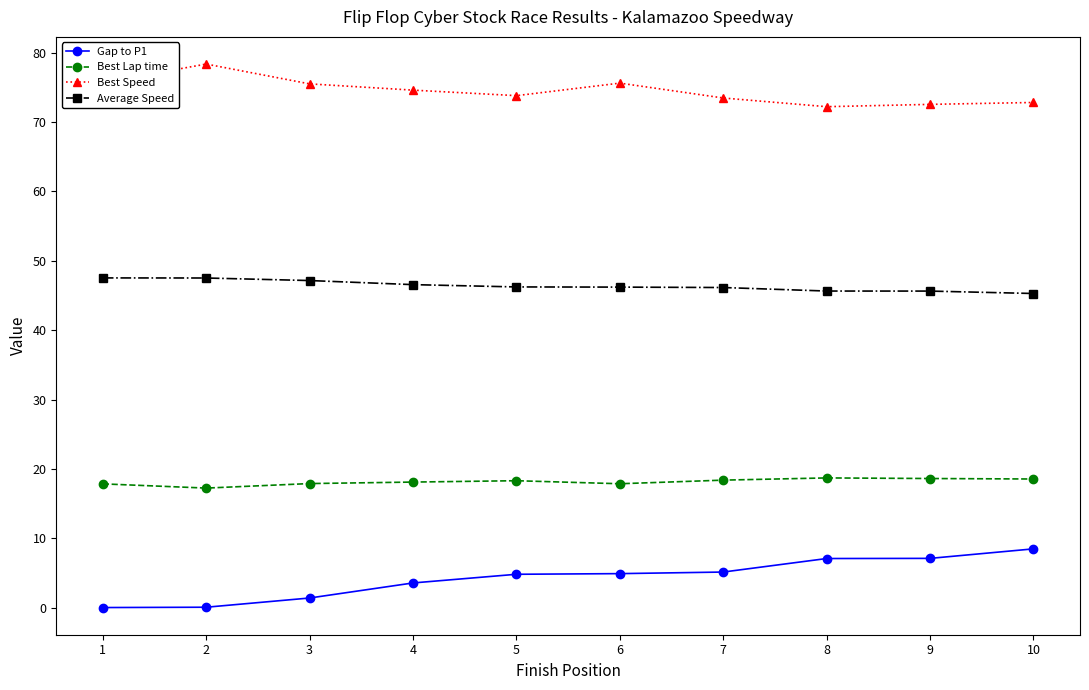

True or false: Best Speed and Gap to P1 intersect in this chart.

False